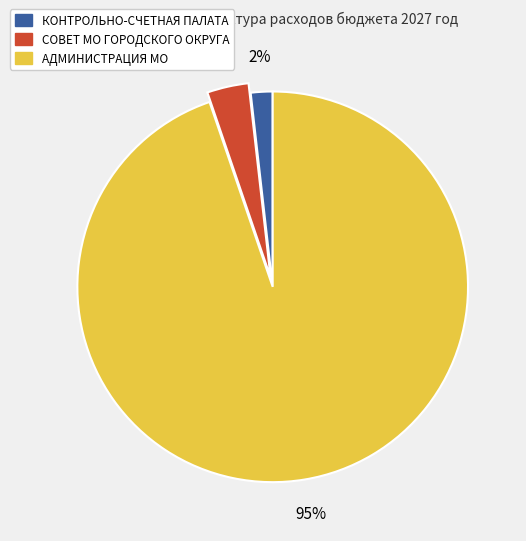

Which has a higher value, КОНТРОЛЬНО-СЧЕТНАЯ ПАЛАТА or СОВЕТ МО ГОРОДСКОГО ОКРУГА?

СОВЕТ МО ГОРОДСКОГО ОКРУГА